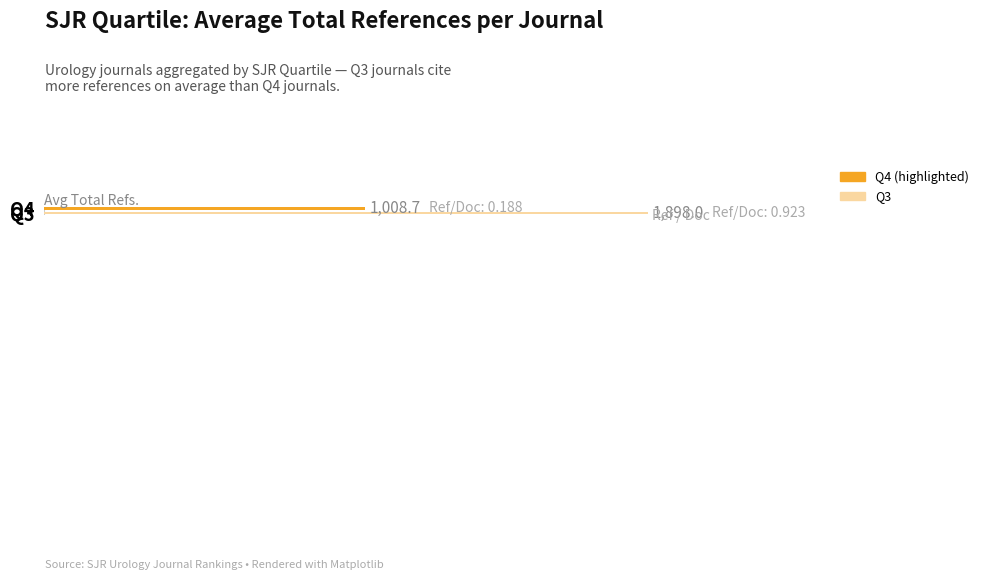

What is the sum of all values?

2906.7